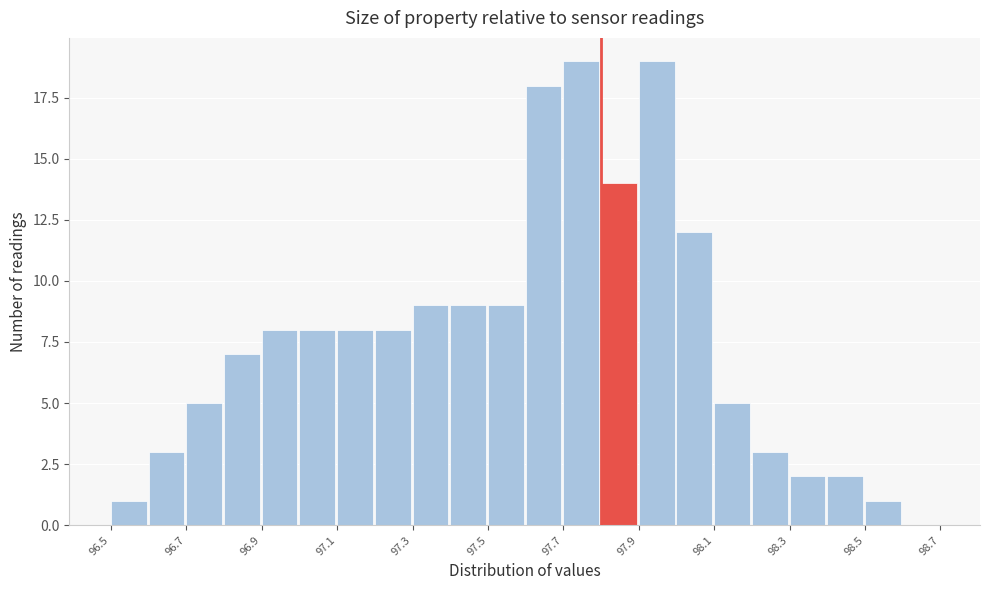

Reading left to right, list every bar in this chart as the range it spans on the x-axis followed by its height. The values are not printed on the chart, so give them approximately, as read against the axis.

96.5 to 96.6: 1
96.6 to 96.7: 3
96.7 to 96.8: 5
96.8 to 96.9: 7
96.9 to 97.0: 8
97.0 to 97.1: 8
97.1 to 97.2: 8
97.2 to 97.3: 8
97.3 to 97.4: 9
97.4 to 97.5: 9
97.5 to 97.6: 9
97.6 to 97.7: 18
97.7 to 97.8: 19
97.8 to 97.9: 14
97.9 to 98.0: 19
98.0 to 98.1: 12
98.1 to 98.2: 5
98.2 to 98.3: 3
98.3 to 98.4: 2
98.4 to 98.5: 2
98.5 to 98.6: 1
98.6 to 98.7: 0